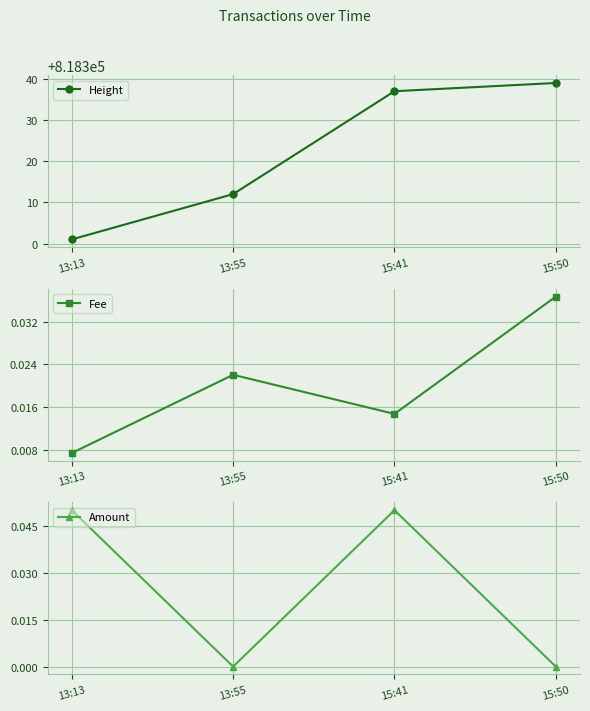

Between 13:55 and 13:13, which is larger?

13:55